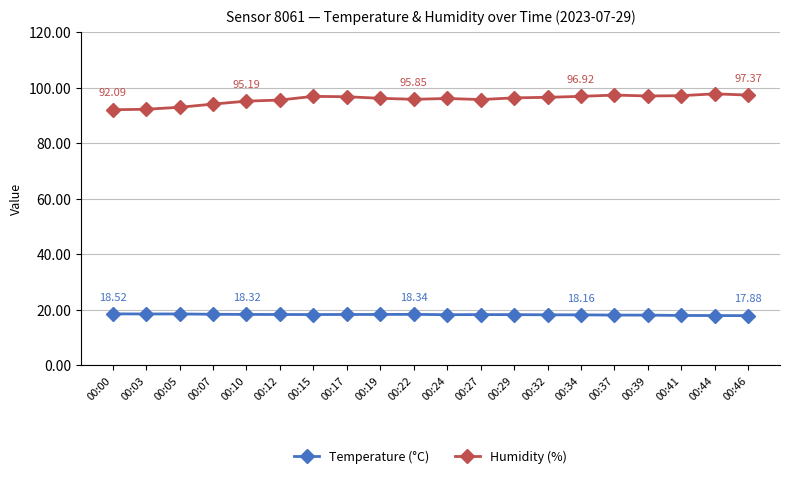

Rank the series by their average value, from lowest to highest.

Temperature (°C), Humidity (%)